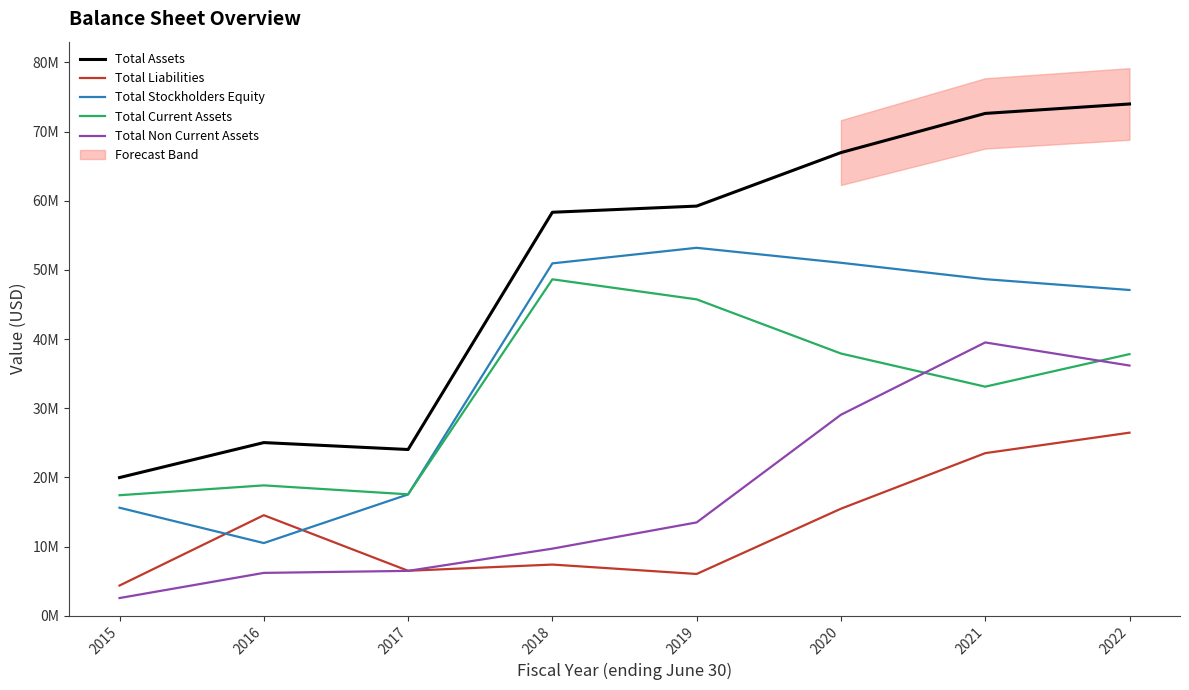

What is the total value across all series at 2019?

177660000